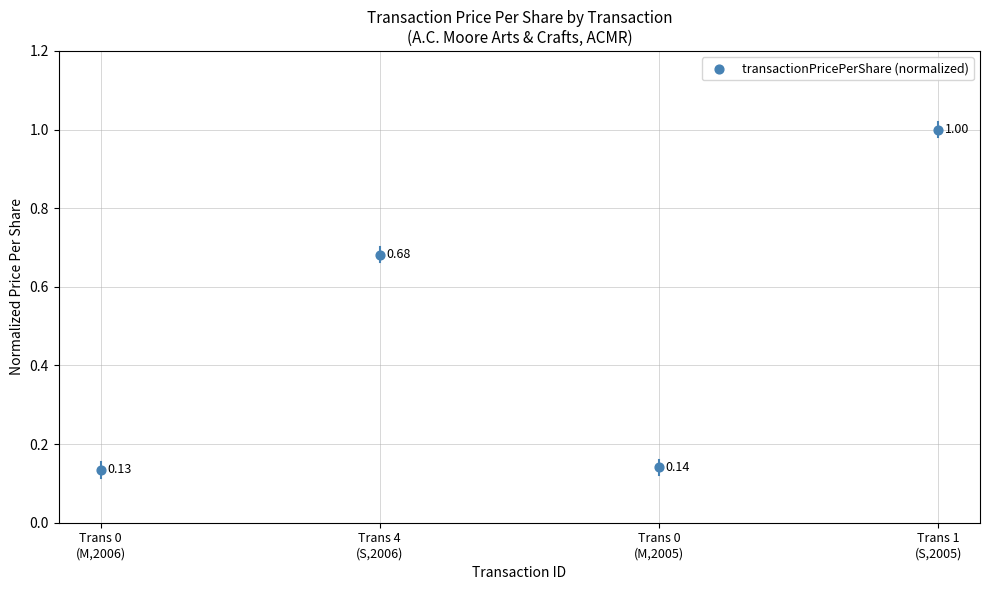

What is the range of Y values (max minus min)?

0.9